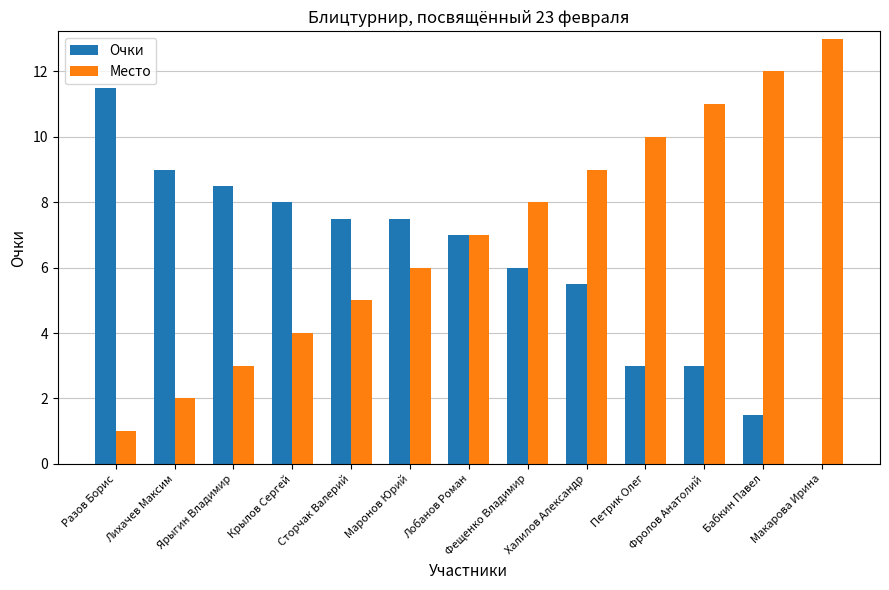

What is the total value across all series at Крылов Сергей?

12.0